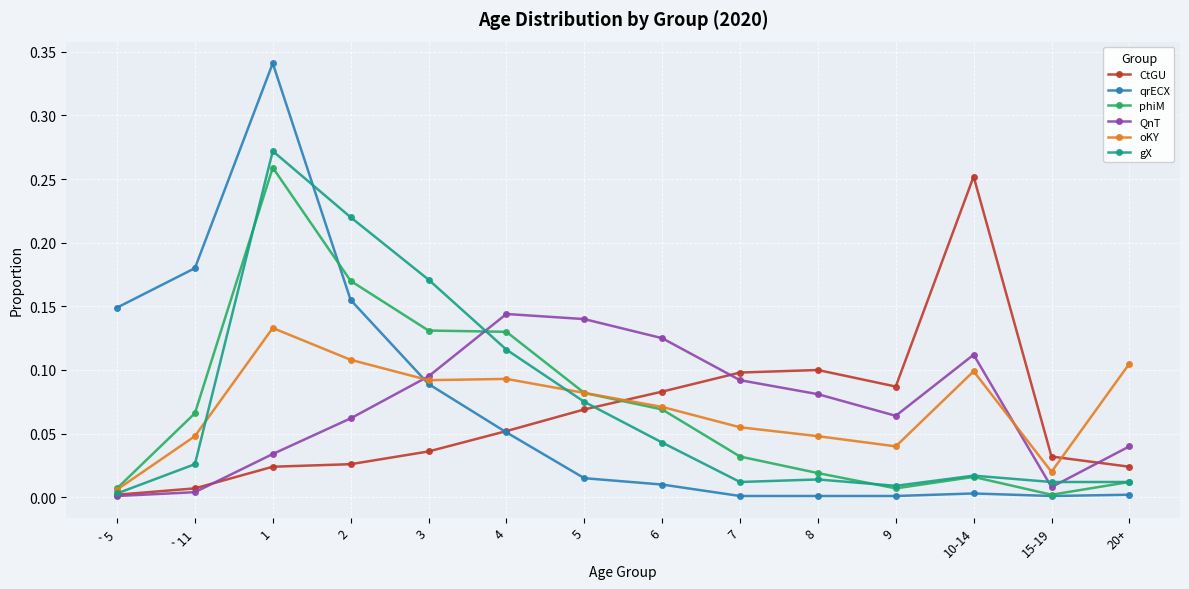

Which series changed the most between 1 and 9?

qrECX